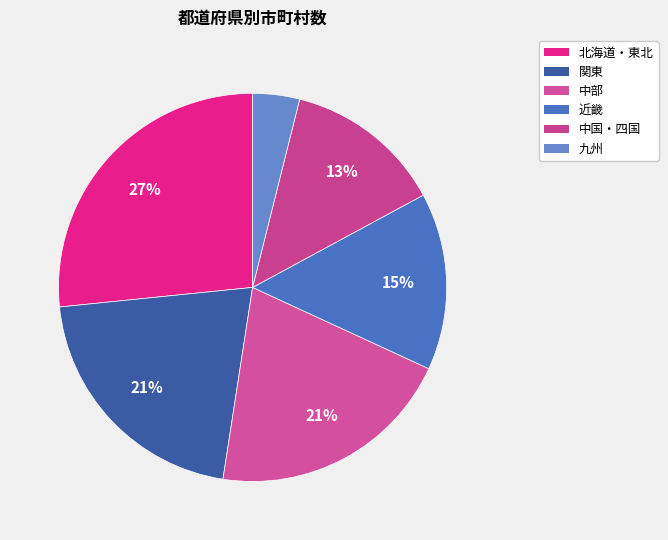

Count the number of slices in the pie.

6